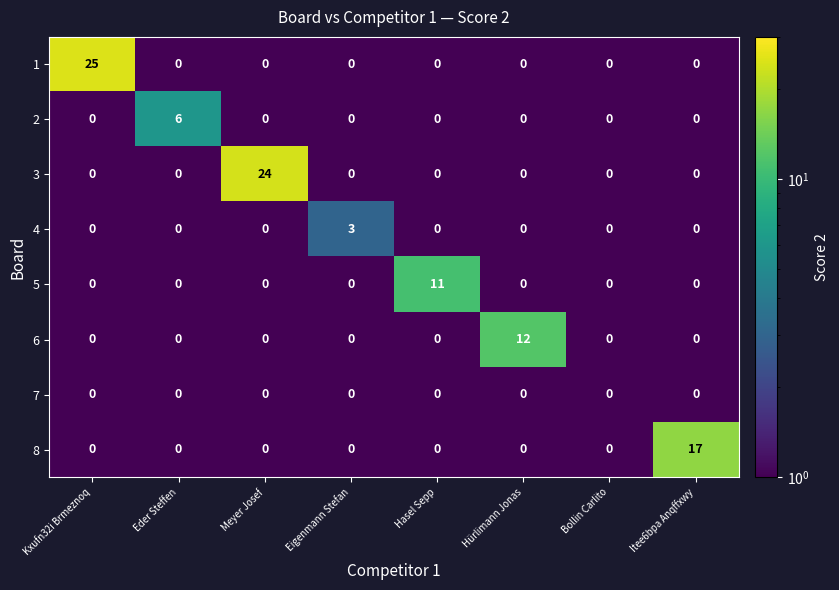

What is the difference between the maximum and minimum values in the 2 series?

6